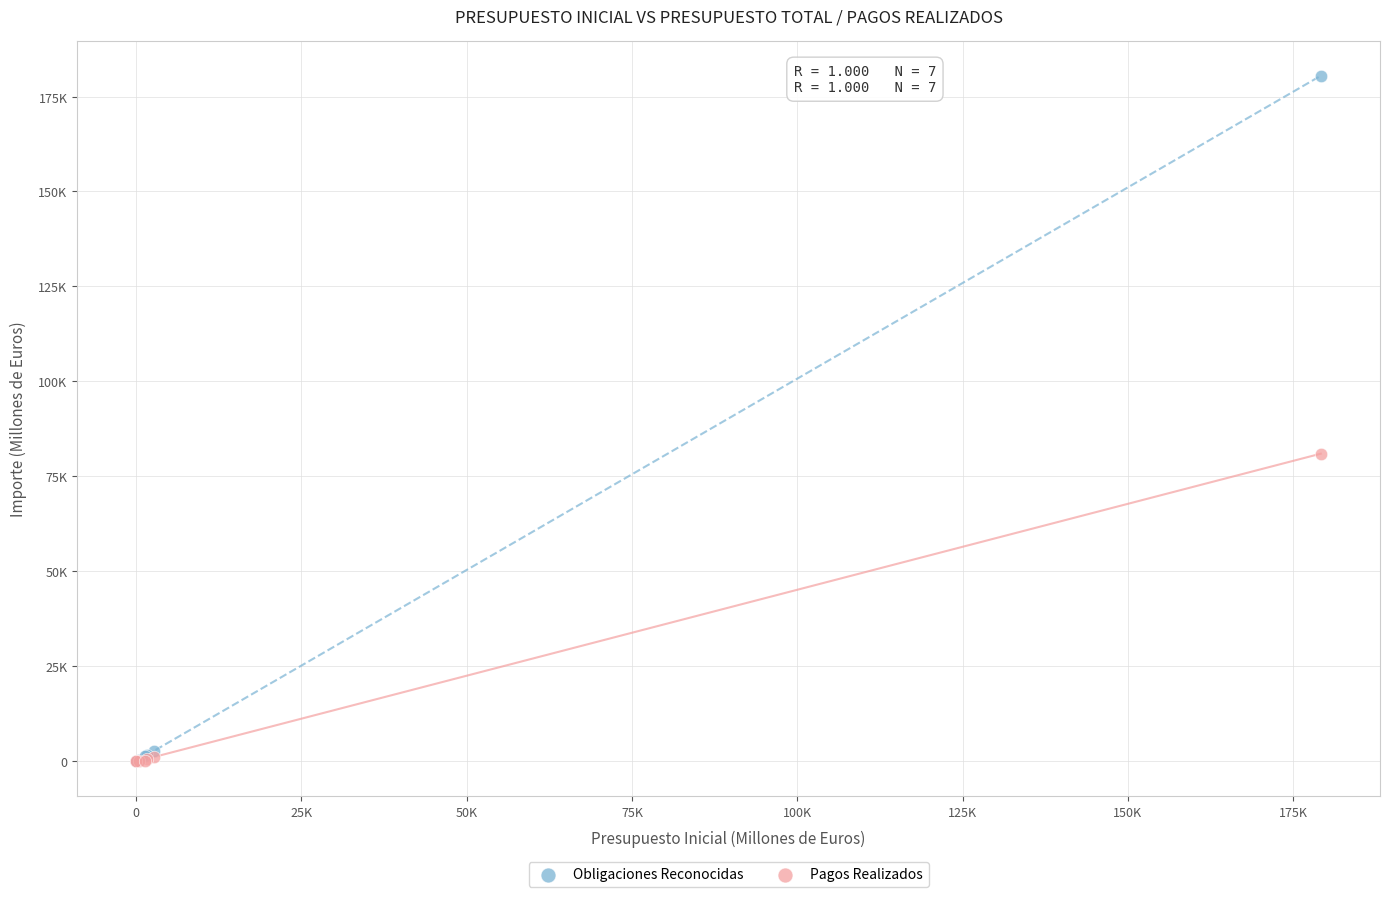

Which series has the widest spread of Y values?

Obligaciones Reconocidas